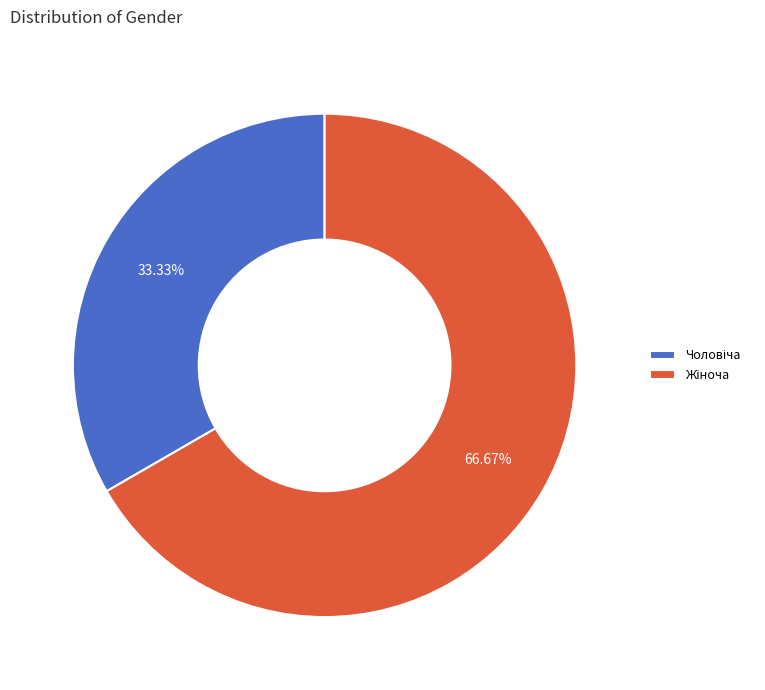

Does Чоловіча represent more than half of the total?

No